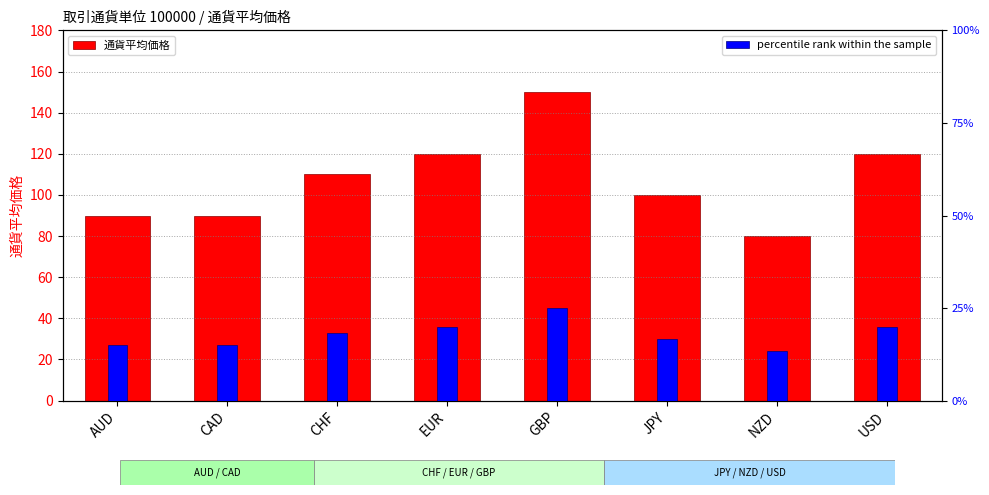

Reading left to right, transcribe all the data shown in this chart.

通貨平均価格: AUD=90	CAD=90	CHF=110	EUR=120	GBP=150	JPY=100	NZD=80	USD=120
percentile rank within the sample: AUD=27	CAD=27	CHF=33	EUR=36	GBP=45	JPY=30	NZD=24	USD=36